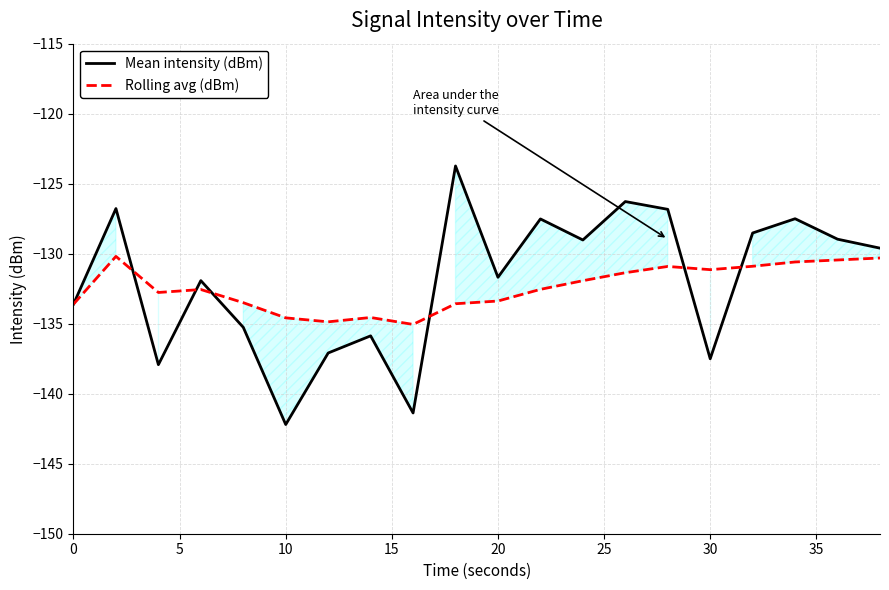

Which category has the lowest value across all series?

10